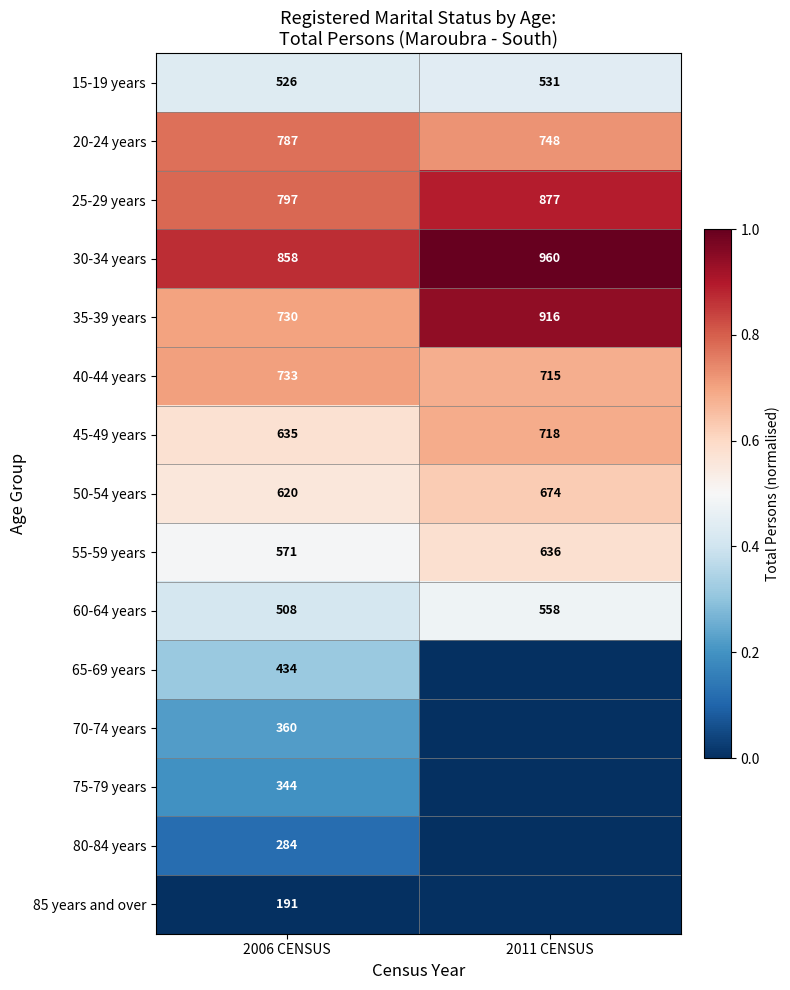

At which category does the chart reach its minimum across all series?

2011 CENSUS